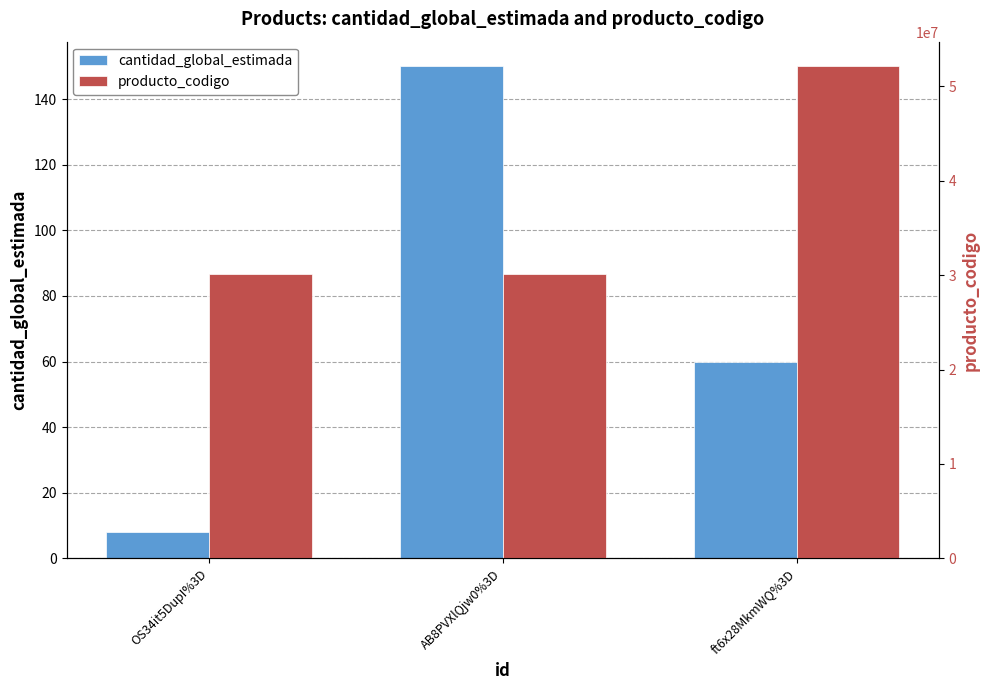

List the series in order of their peak value, lowest first.

cantidad_global_estimada, producto_codigo